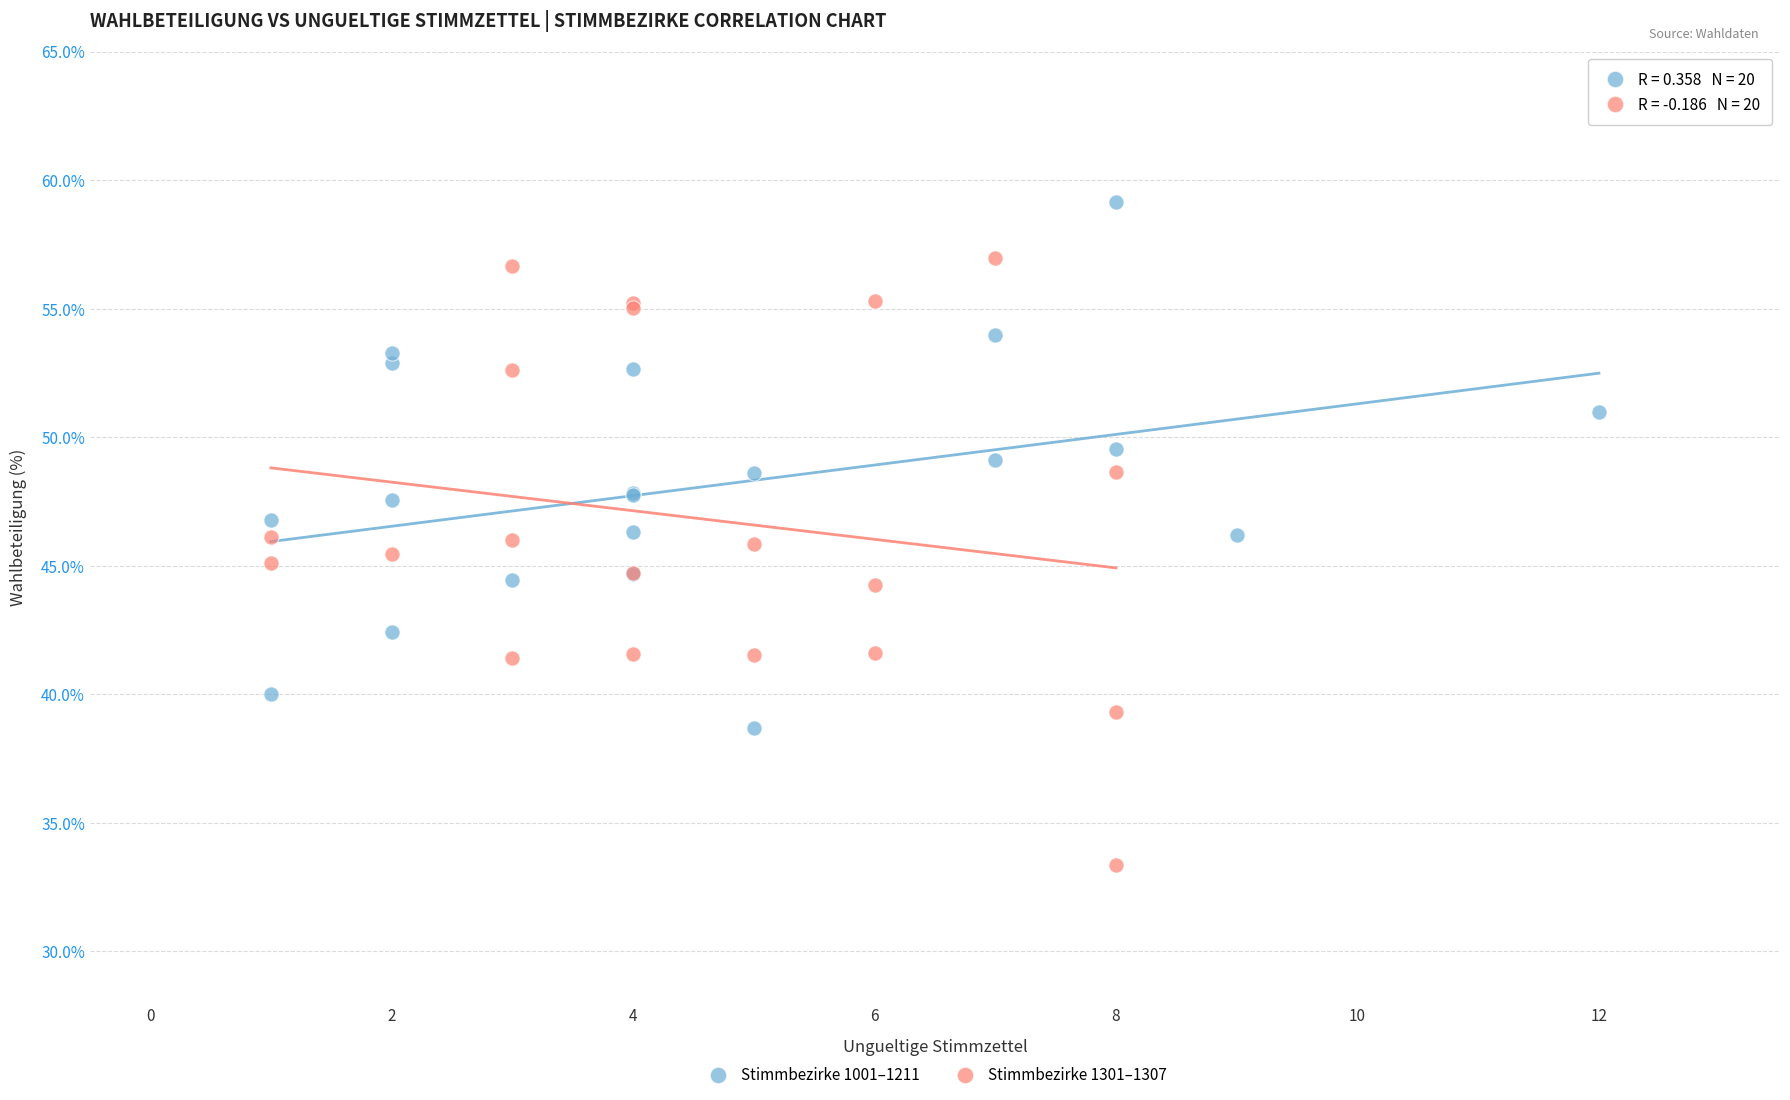

Which series reaches the maximum Y coordinate?

Stimmbezirke 1001–1211